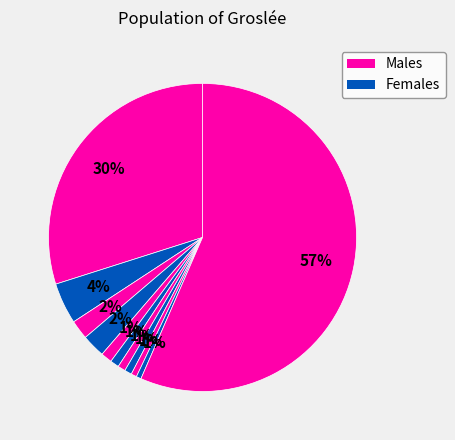

How many segments does this pie chart have?

11